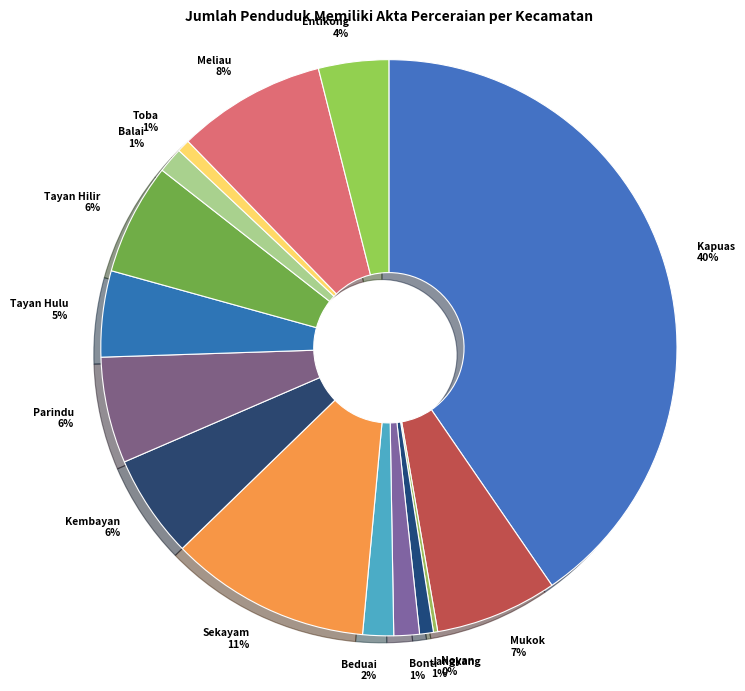

To the nearest percent, what percentage of the pie is Jangkang?

1%